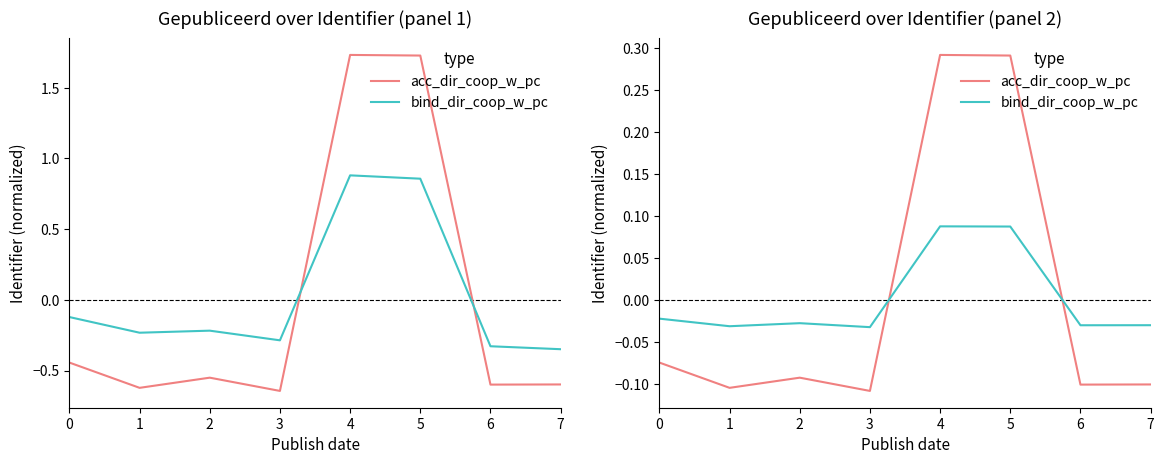

How many interior local peaks does the bind_dir_coop_w_pc series have?

2